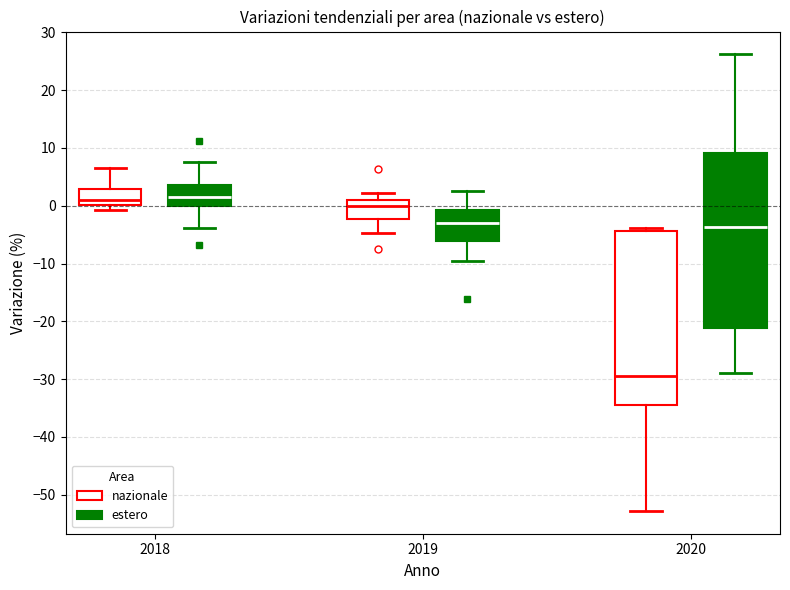

Where is the upper edge of the box for 2018 (nazionale) on the y-axis? The values are not printed on the chart, so give them approximately, as read against the axis.

3